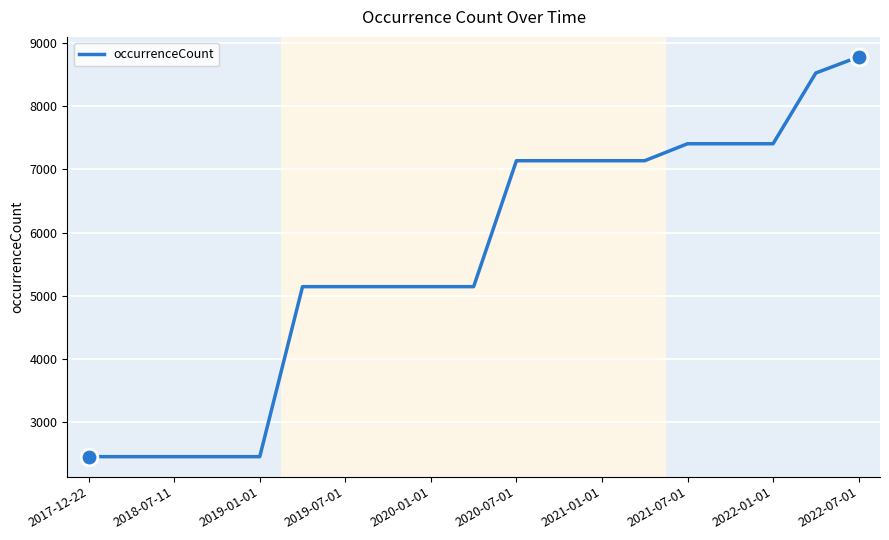

Reading right to left, transcribe all the data shown in this chart.

8774	8520	7402	7402	7402	7134	7134	7134	7134	5145	5145	5145	5145	5145	2460	2460	2460	2460	2460